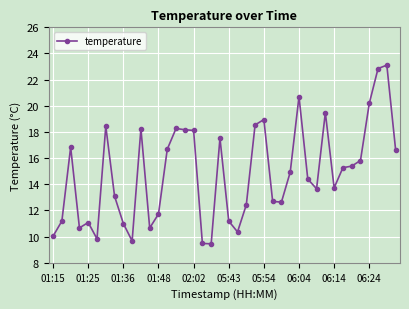

What is the average value?

14.8